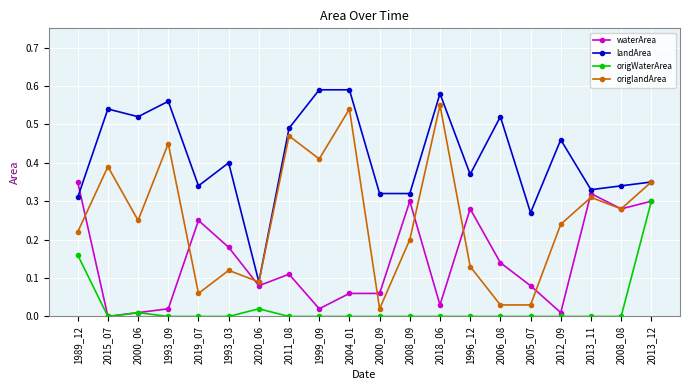

True or false: landArea has a value of 0.2 at 2008_09.

False